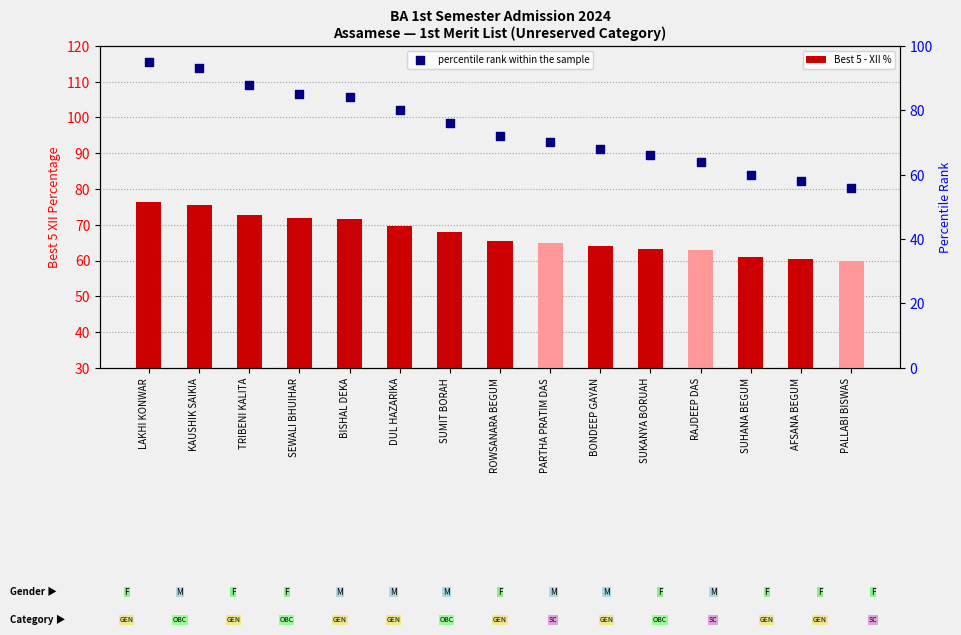

Which series contains the lowest Y value?

percentile rank within the sample